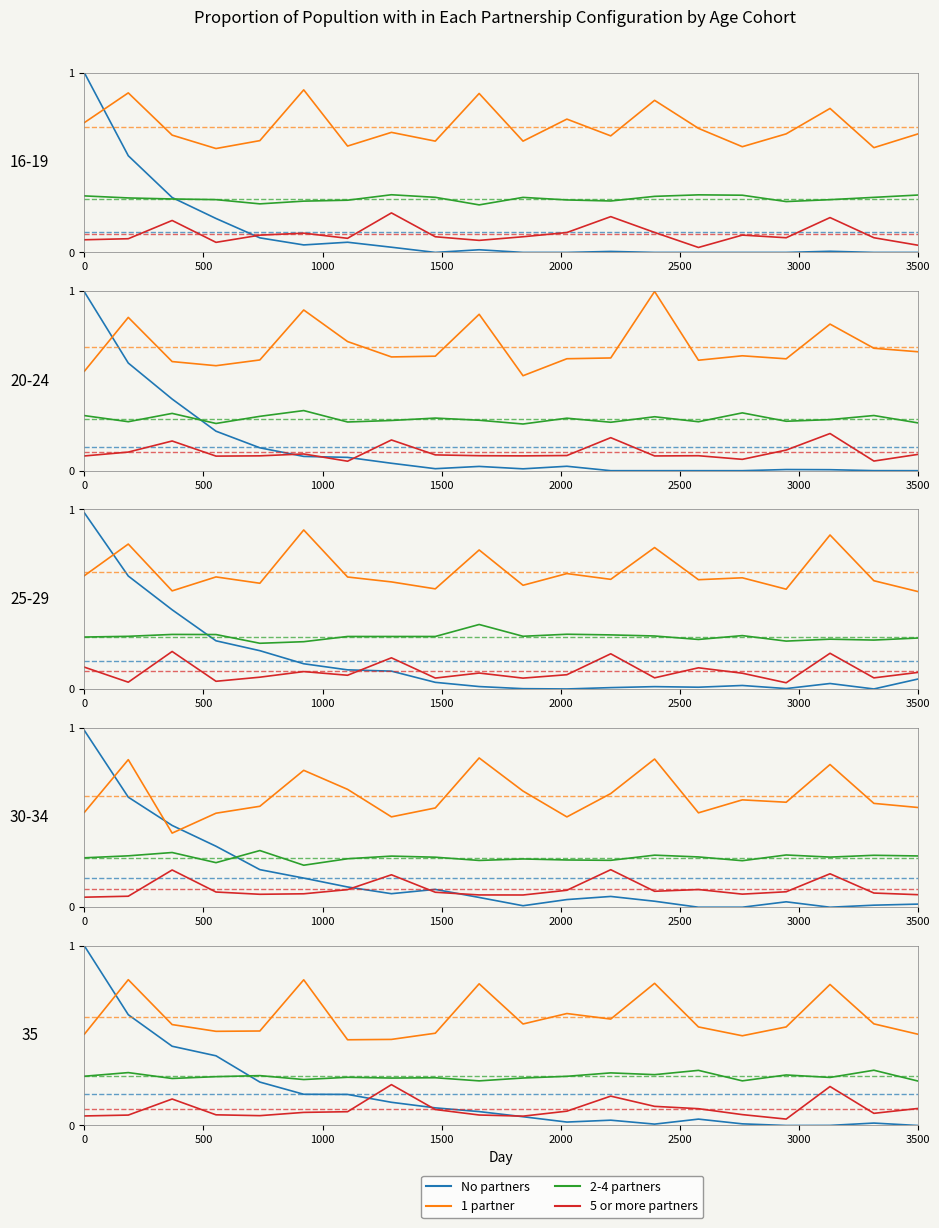

What is the value of the No partners point at the 8th from the left?

0.1